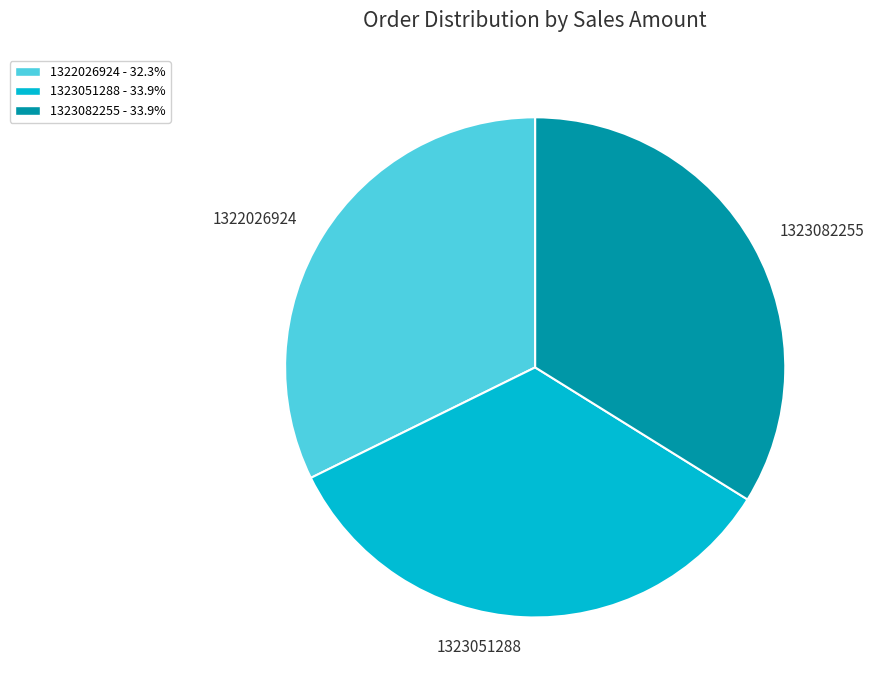

How many slices are in this pie chart?

3